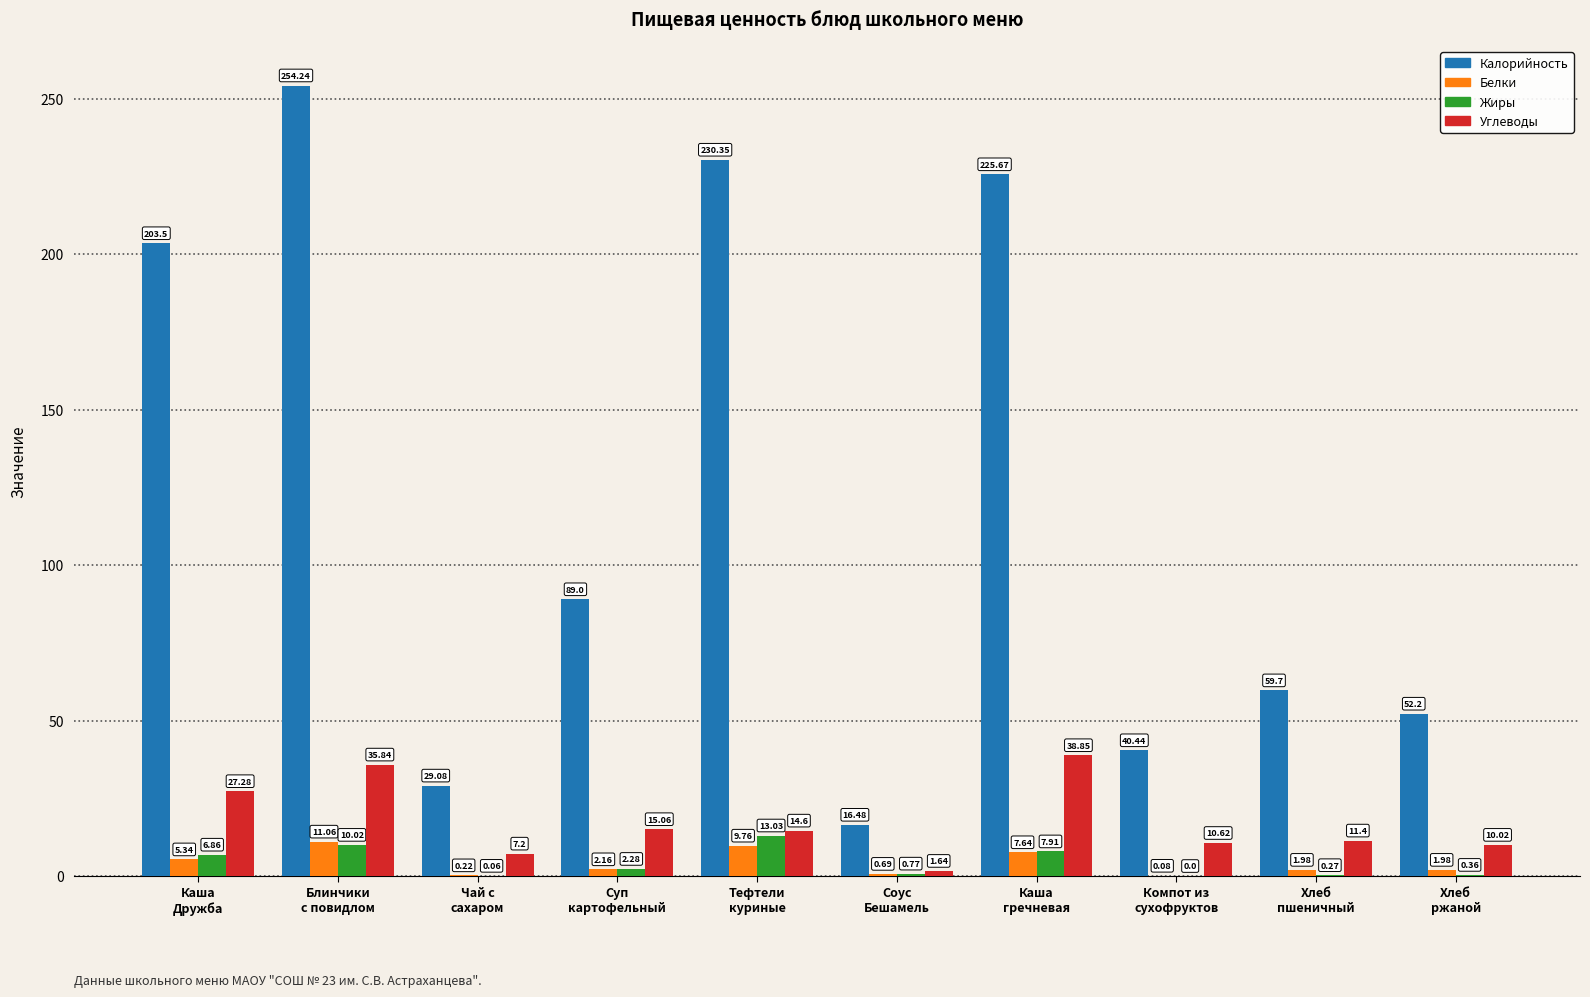

At which category does the chart reach its peak across all series?

Блинчики
с повидлом